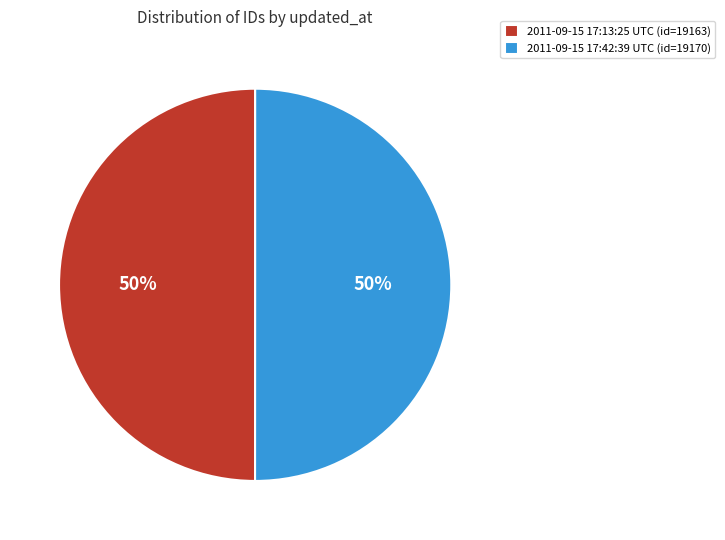

To the nearest percent, what portion does 2011-09-15 17:42:39 UTC (id=19170) represent?

50%